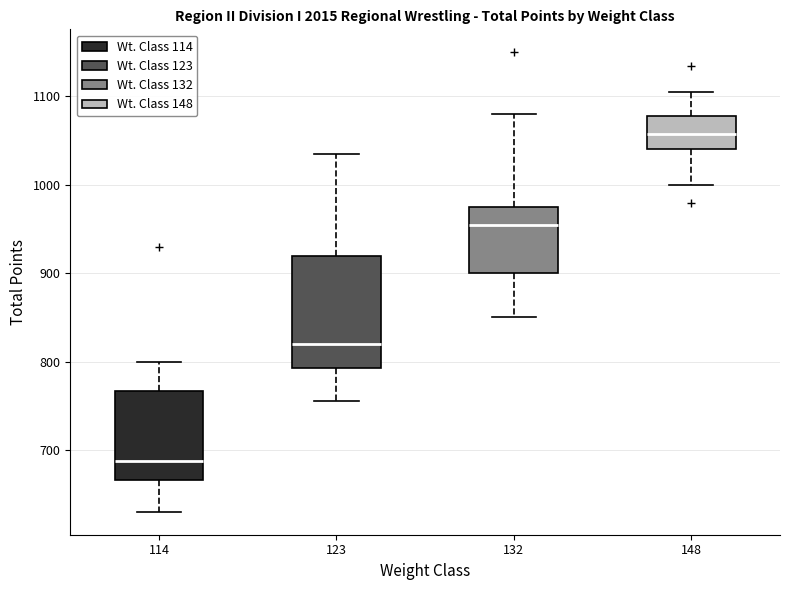

Reading left to right, transcribe this box plot: for each box, give where its median line is, the range the box spans, and where its two whiskers end, as read against the y-axis. The values are not printed on the chart, so give them approximately, as read against the axis.

114: median 690, box 670 to 770, whiskers 630 to 800
123: median 820, box 790 to 920, whiskers 760 to 1040
132: median 960, box 900 to 980, whiskers 850 to 1080
148: median 1060, box 1040 to 1080, whiskers 1000 to 1110